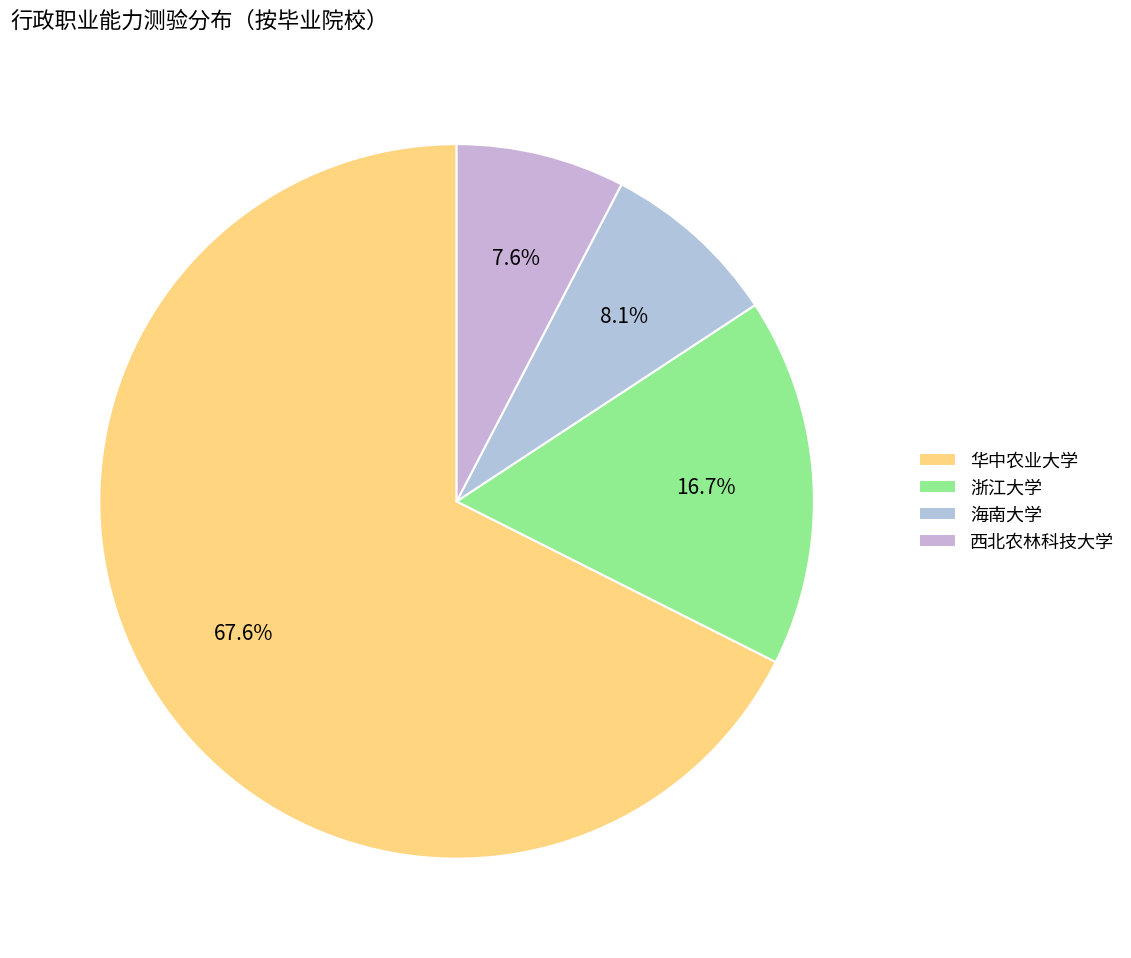

What percentage is the 华中农业大学 slice, to the nearest percent?

68%